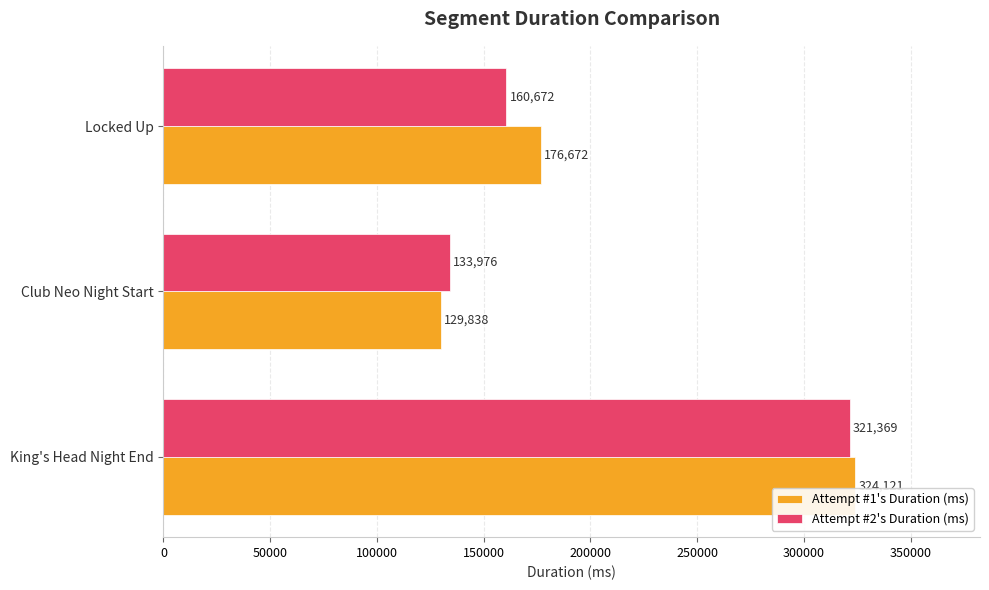

At which label is Attempt #1's Duration (ms) closest to 226979?

Locked Up